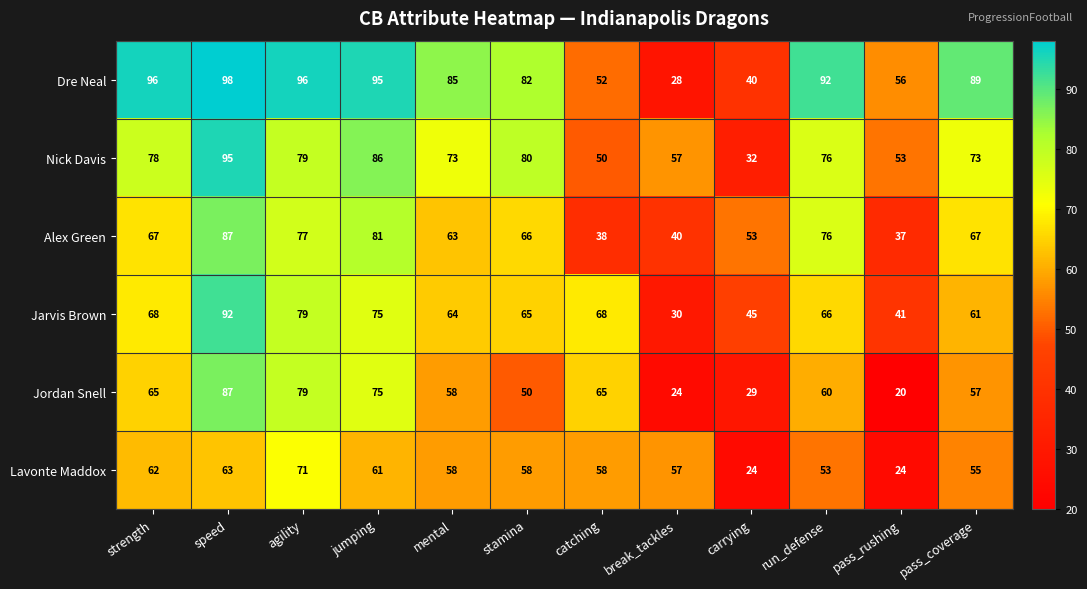

The value of Nick Davis at jumping is 86. True or false?

True